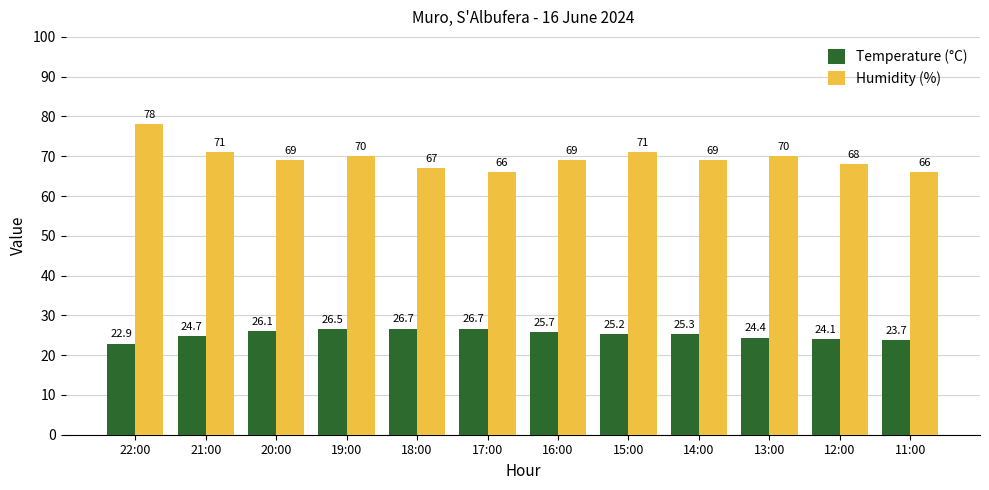

Reading left to right, transcribe all the data shown in this chart.

Temperature (°C): 22.9	24.7	26.1	26.5	26.7	26.7	25.7	25.2	25.3	24.4	24.1	23.7
Humidity (%): 78.0	71.0	69.0	70.0	67.0	66.0	69.0	71.0	69.0	70.0	68.0	66.0